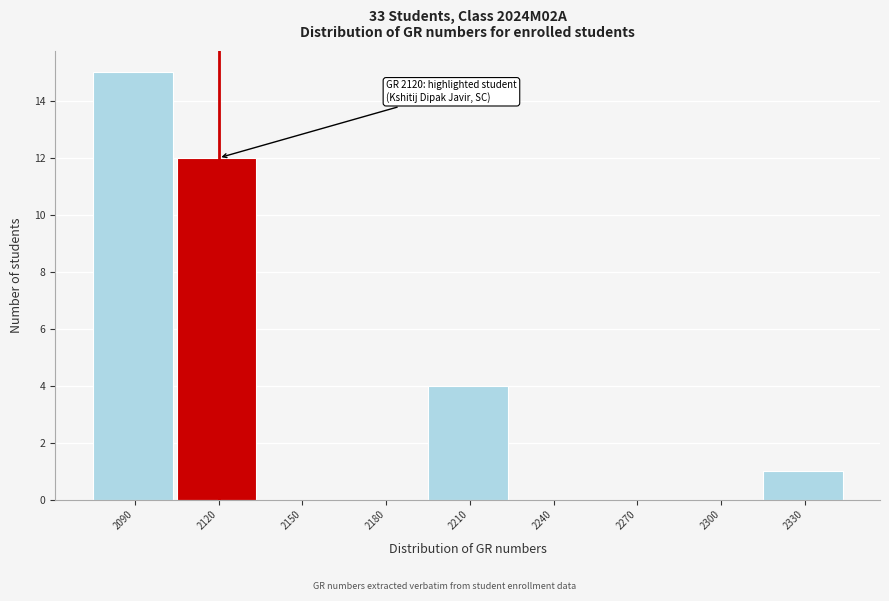

Reading left to right, transcribe all the data shown in this chart.

2090=15	2120=12	2150=0	2180=0	2210=4	2240=0	2270=0	2300=0	2330=1